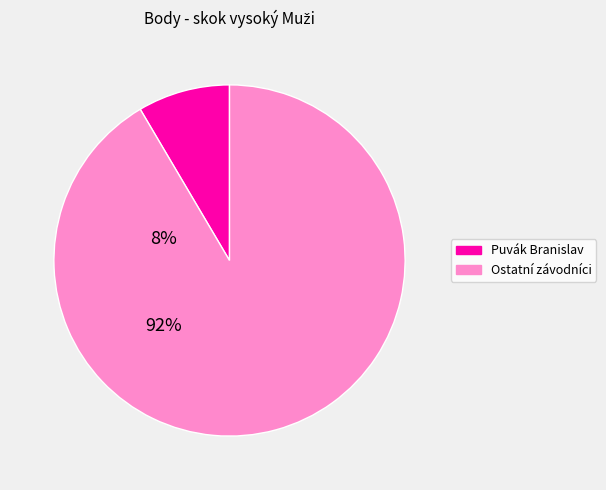

Is there a majority slice in this chart?

Yes